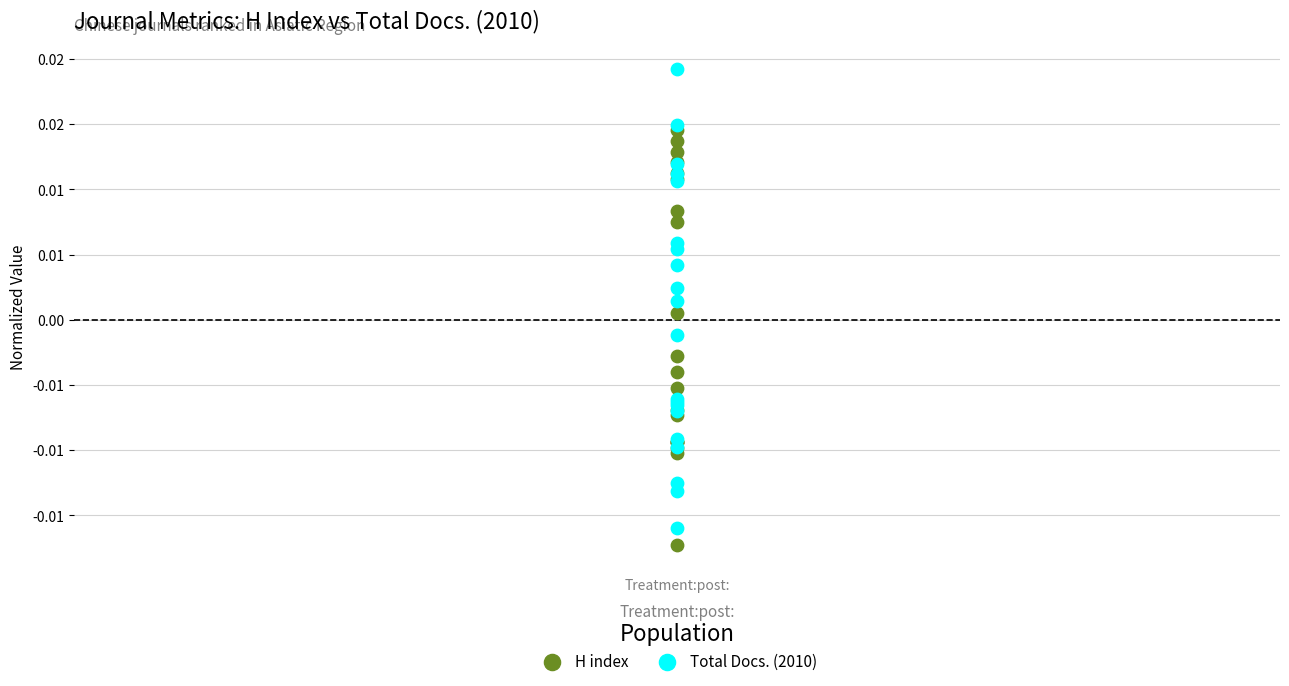

What are all the series names shown in the legend?

H index, Total Docs. (2010)